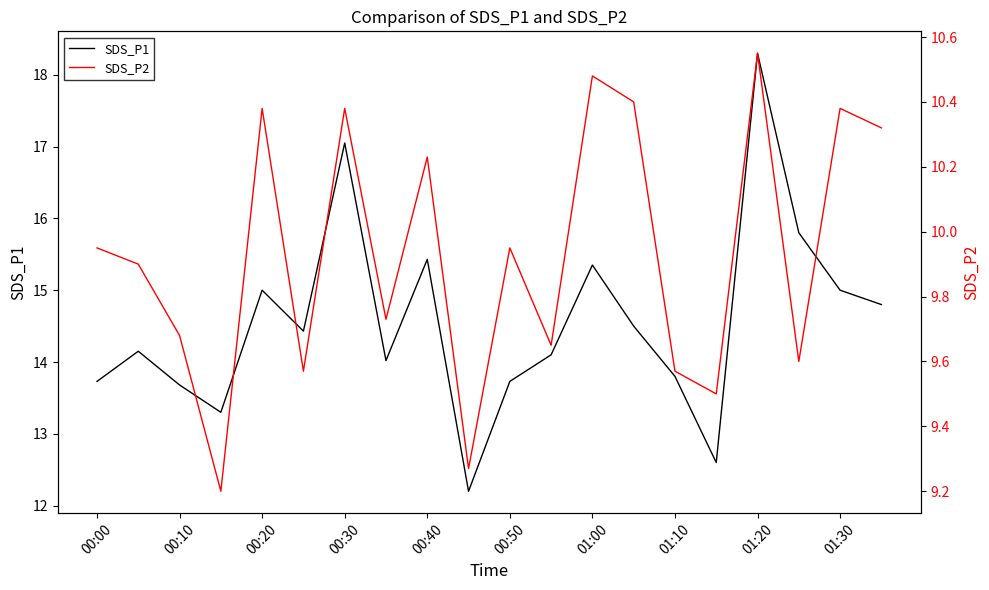

What is the sum of all SDS_P1 values?

291.0